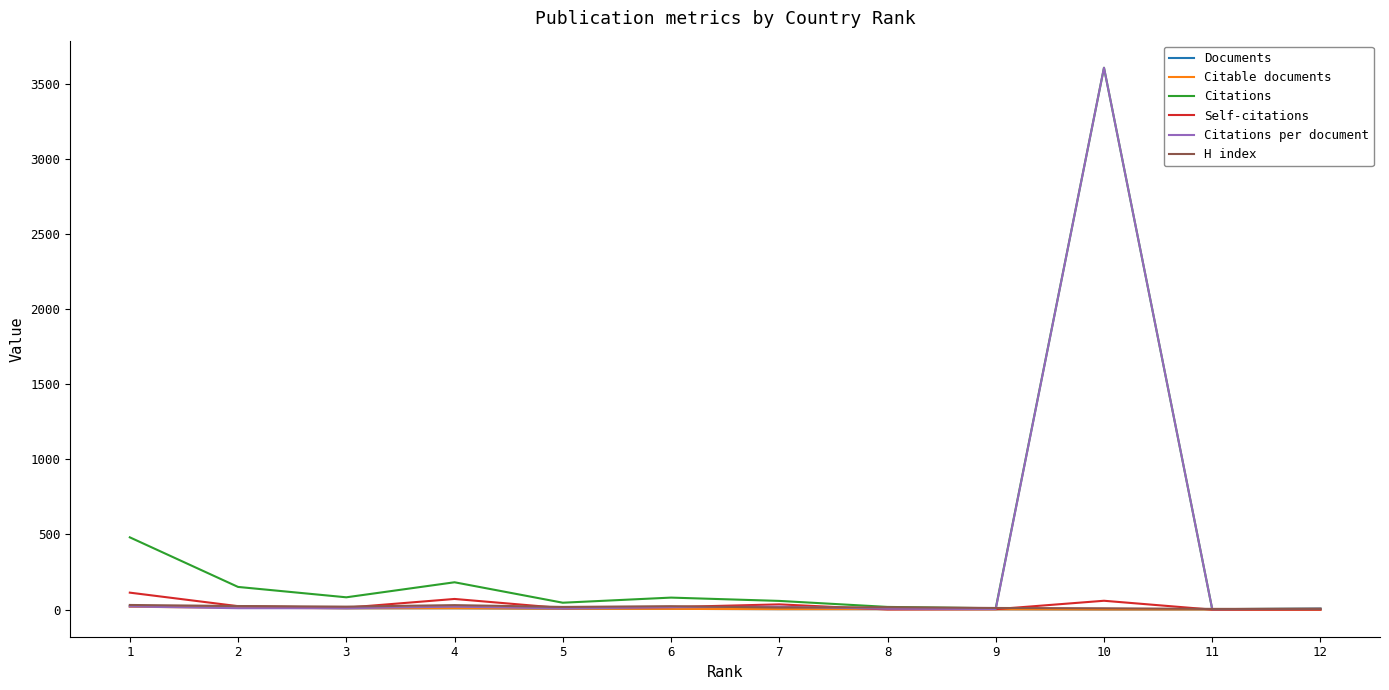

Which series changed the most between 1 and 5?

Citations